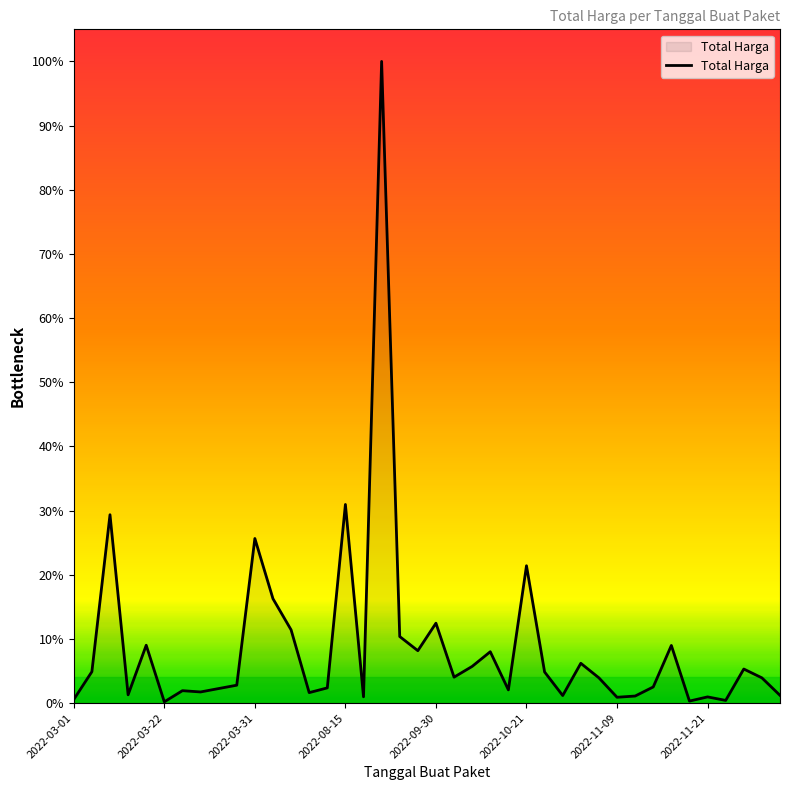

Is this an area chart (filled region under the line)?

Yes